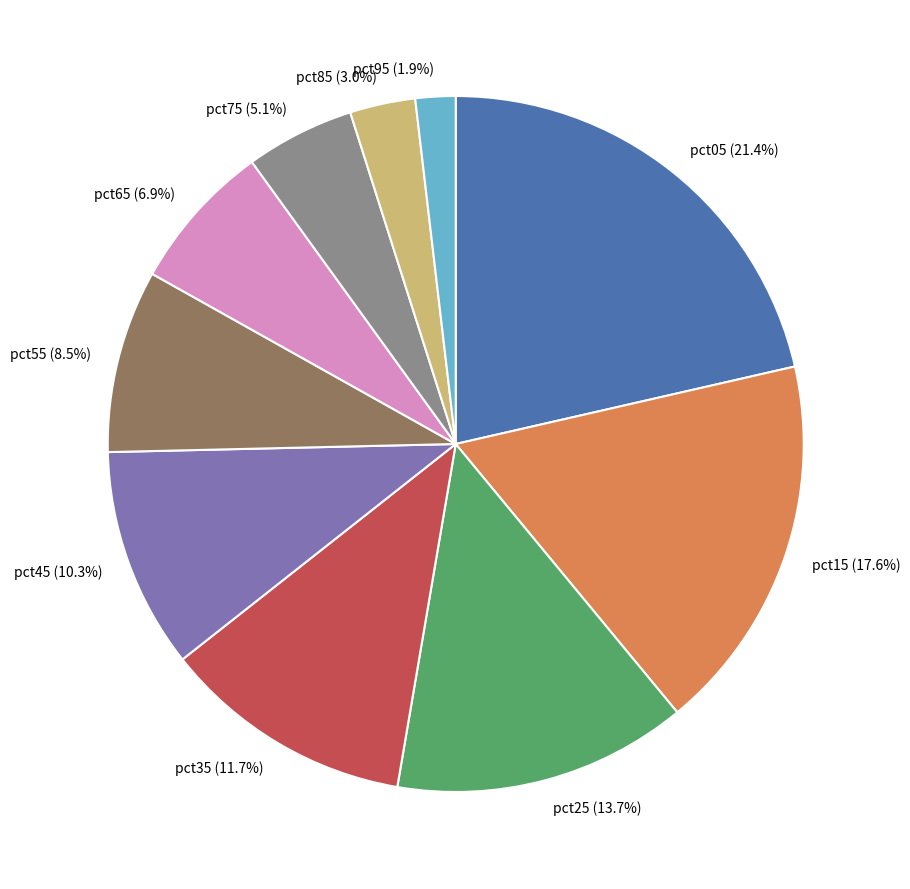

Approximately how many times larger is the value at pct45 (10.3%) compared to pct35 (11.7%)?

0.9